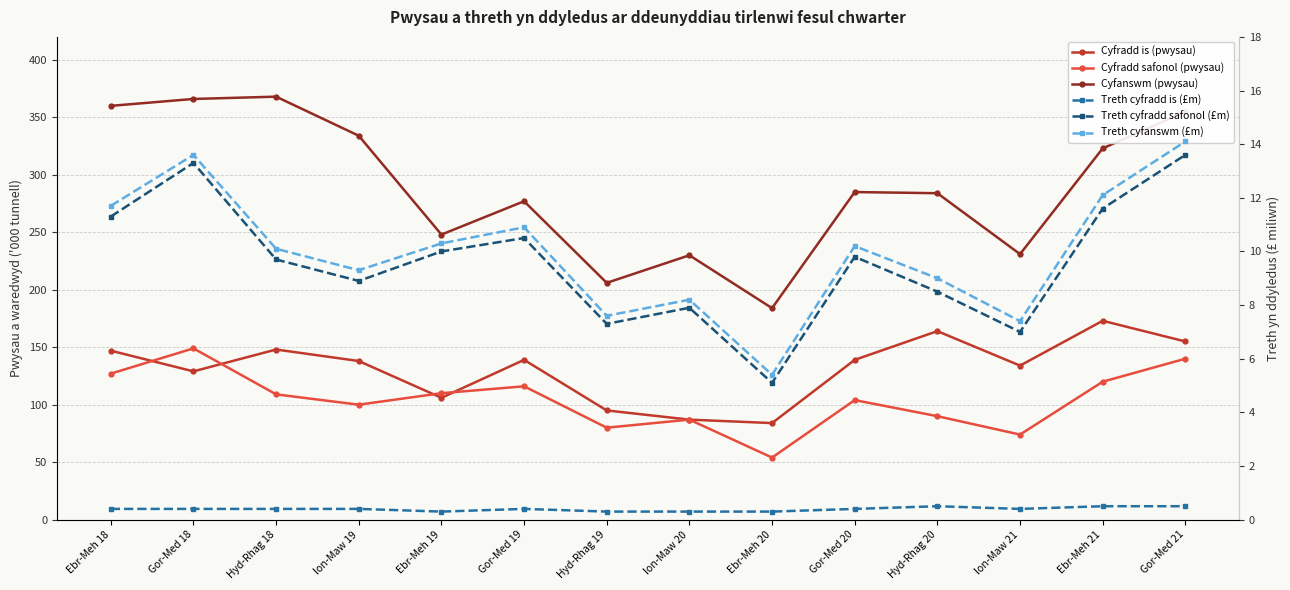

True or false: Cyfradd safonol (pwysau) and Treth cyfanswm (£m) cross at least once.

False